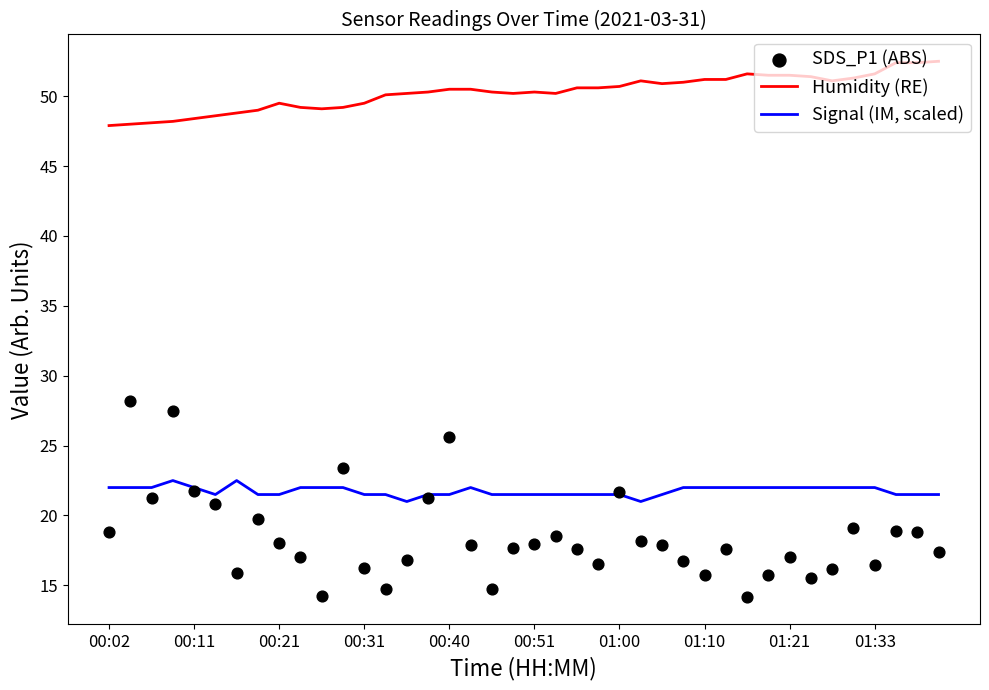

Is the value of SDS_P1 (ABS) at 38 greater than the value of Signal (IM, scaled) at 34?

No